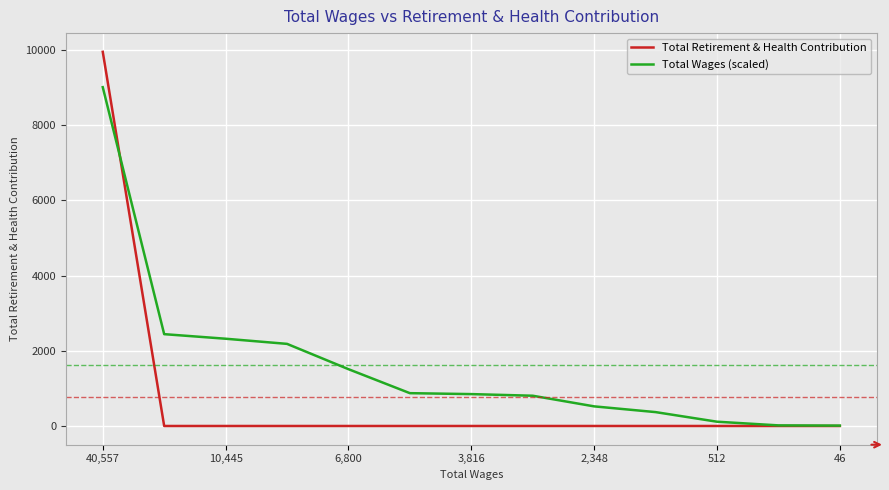

What is the greatest value displayed?

9953.0